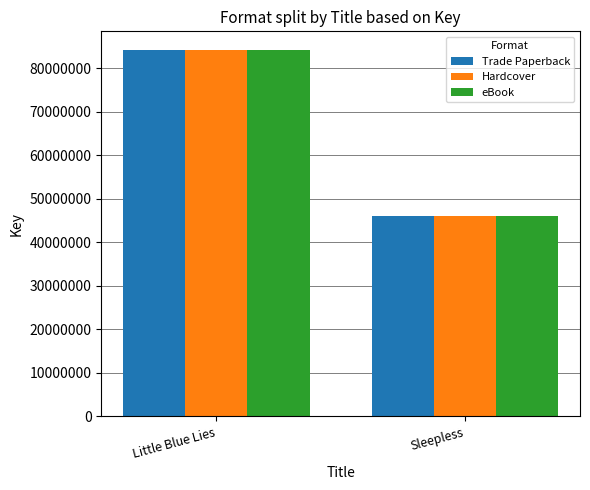

What is the difference between the Trade Paperback values at Sleepless and Little Blue Lies?

38163602